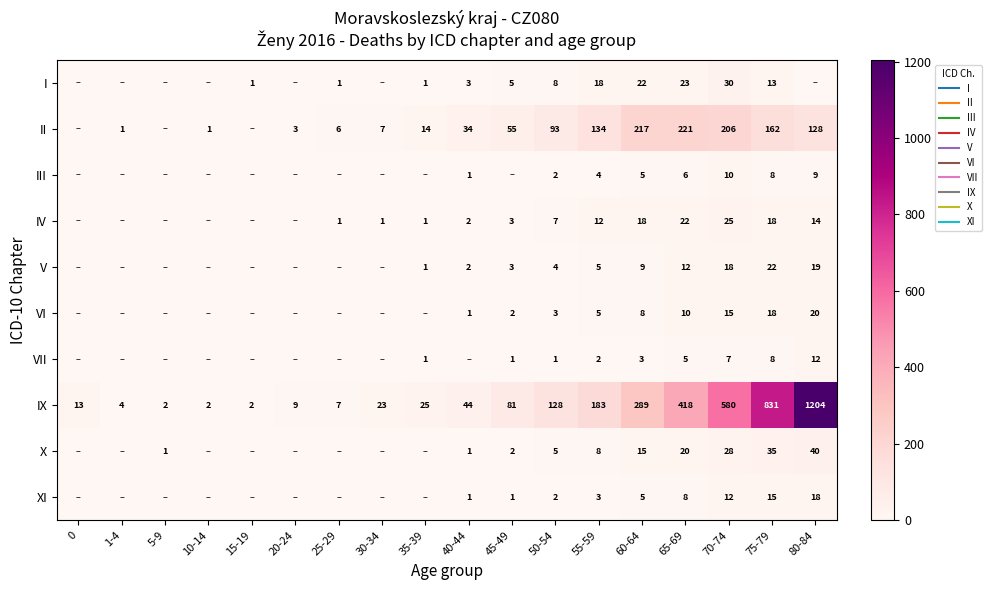

Which series has the largest total across all categories?

IX